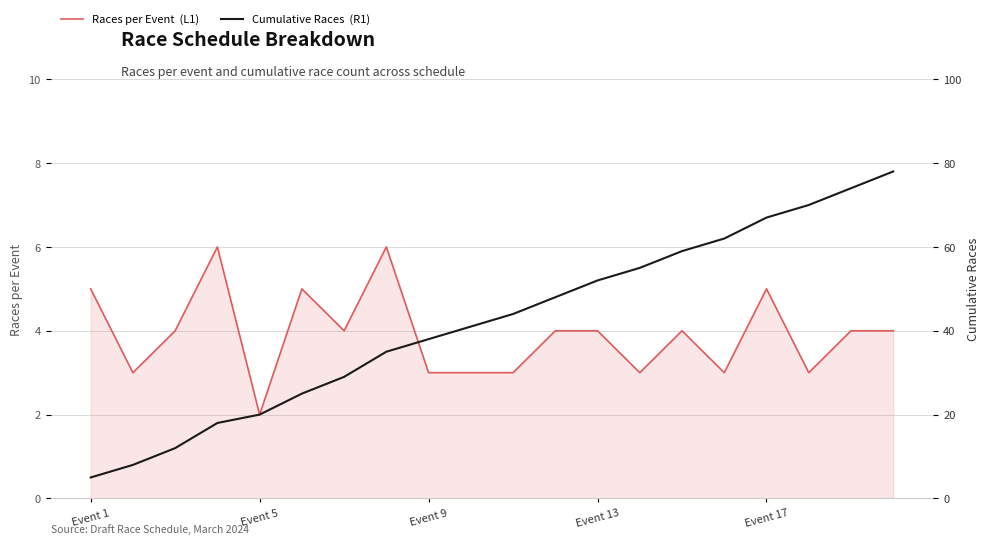

What is the value of the Races per Event  (L1) point at the 20th from the left?

4